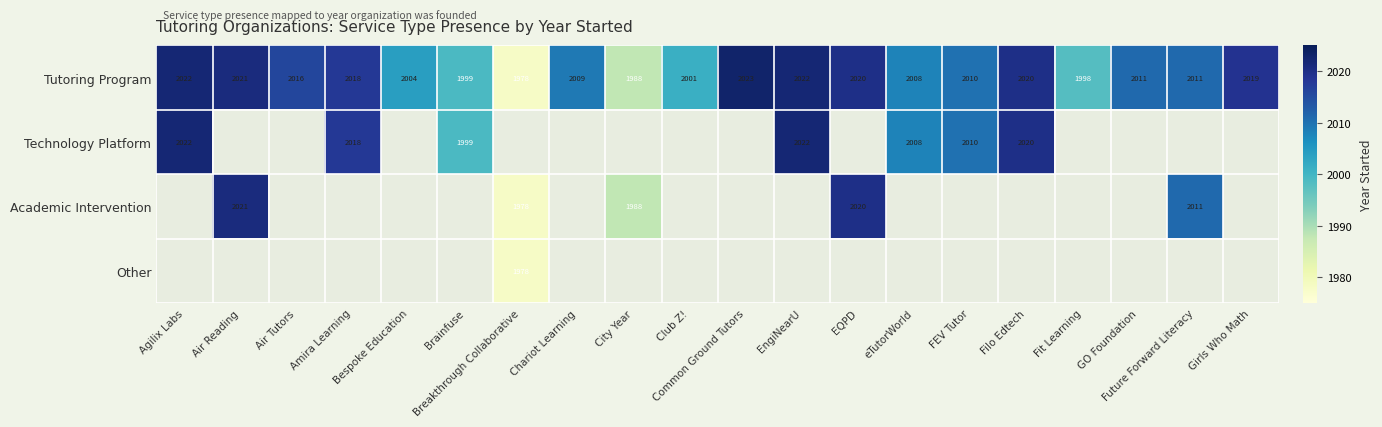

How many data points does each series have?

20